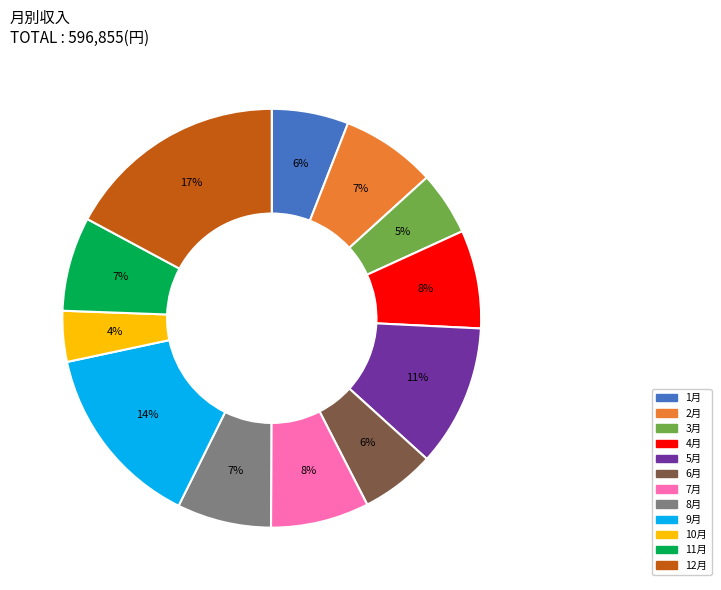

To the nearest percent, what percentage of the pie is 9月?

14%